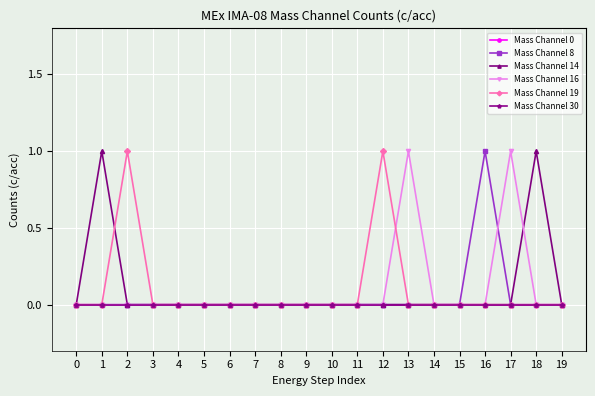

Reading right to left, transcribe all the data shown in this chart.

Mass Channel 0: 0	0	0	0	0	0	0	0	0	0	0	0	0	0	0	0	0	0	0	0
Mass Channel 8: 0	0	0	1	0	0	0	0	0	0	0	0	0	0	0	0	0	0	0	0
Mass Channel 14: 0	1	0	0	0	0	0	0	0	0	0	0	0	0	0	0	0	0	1	0
Mass Channel 16: 0	0	1	0	0	0	1	0	0	0	0	0	0	0	0	0	0	0	0	0
Mass Channel 19: 0	0	0	0	0	0	0	1	0	0	0	0	0	0	0	0	0	1	0	0
Mass Channel 30: 0	0	0	0	0	0	0	0	0	0	0	0	0	0	0	0	0	0	0	0